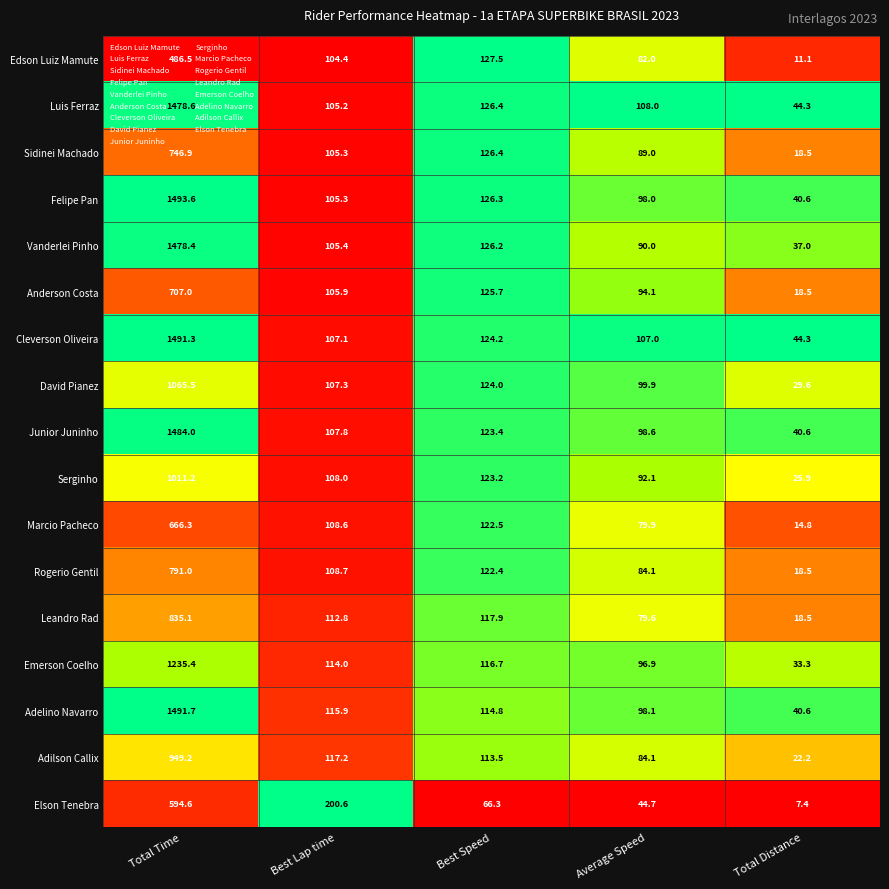

True or false: Elson Tenebra has a value of 4.1 at Total Distance.

False